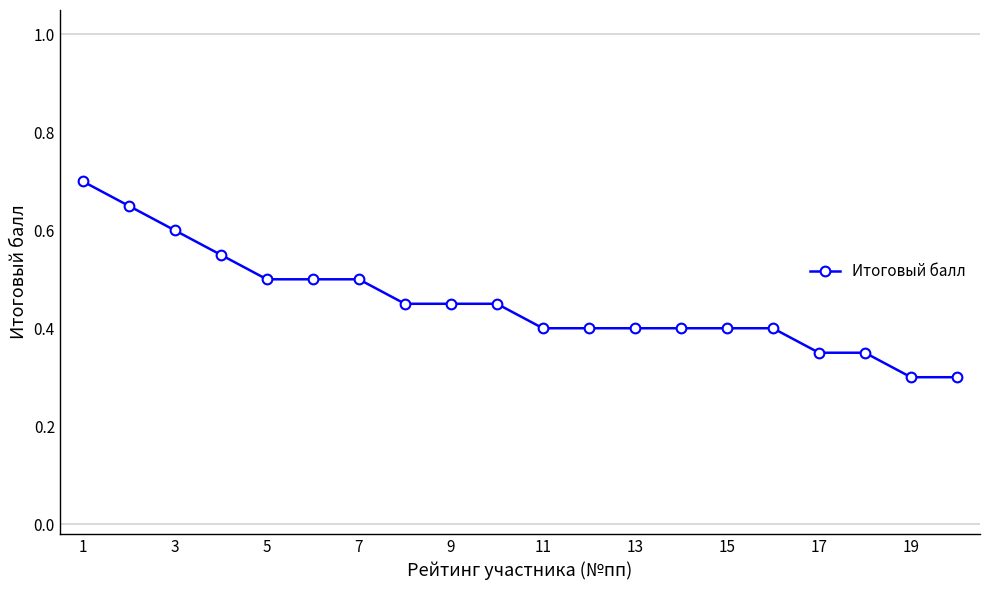

What is the difference between the maximum and minimum values?

0.4